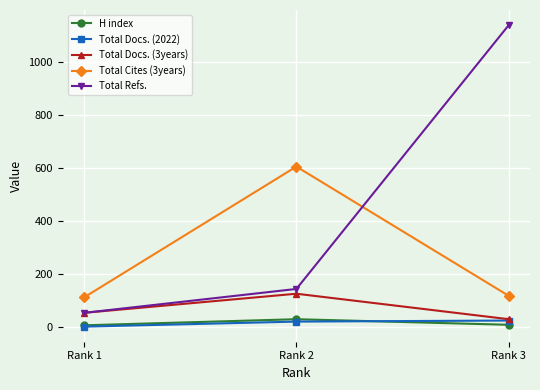

Count the Total Docs. (2022) values in the range 3 to 26.

3